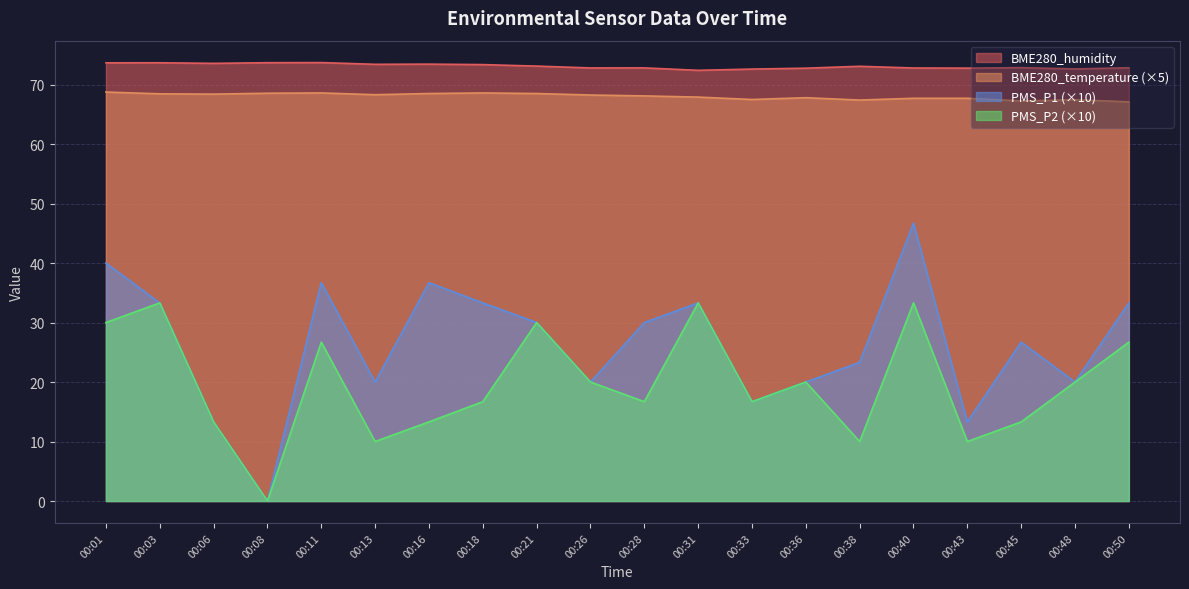

What is the maximum value for BME280_humidity?

73.7